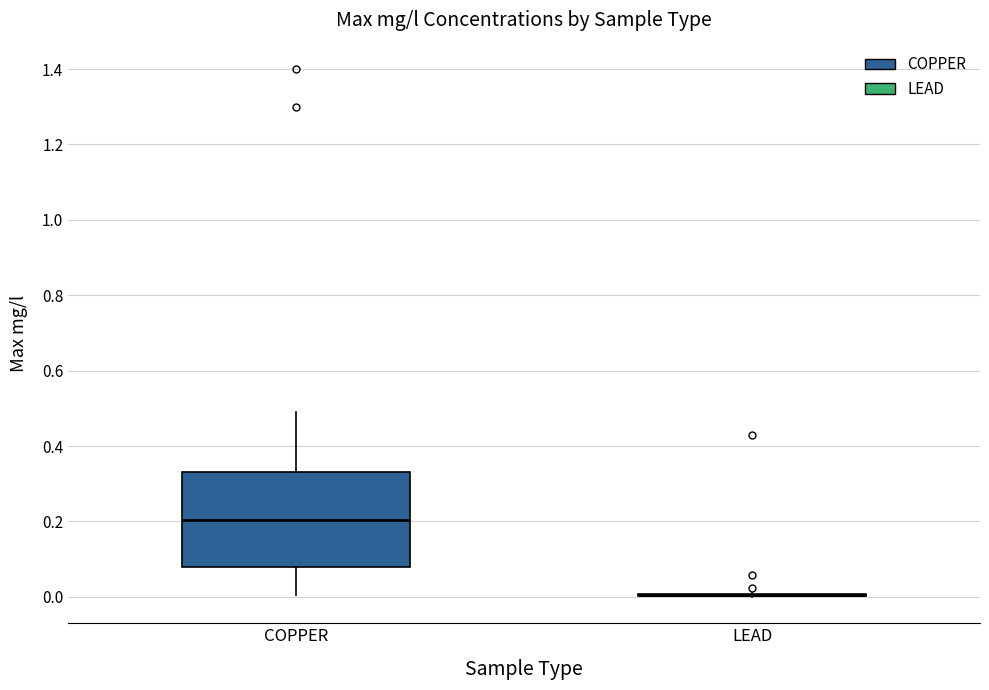

Which box is the tallest, from its lower edge to its upper edge?

COPPER